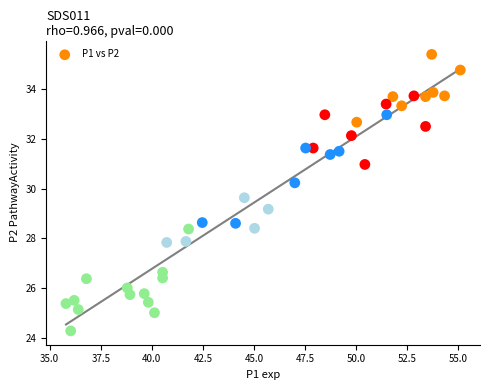

What Y value in the scatter plot is closest to 29?

29.2